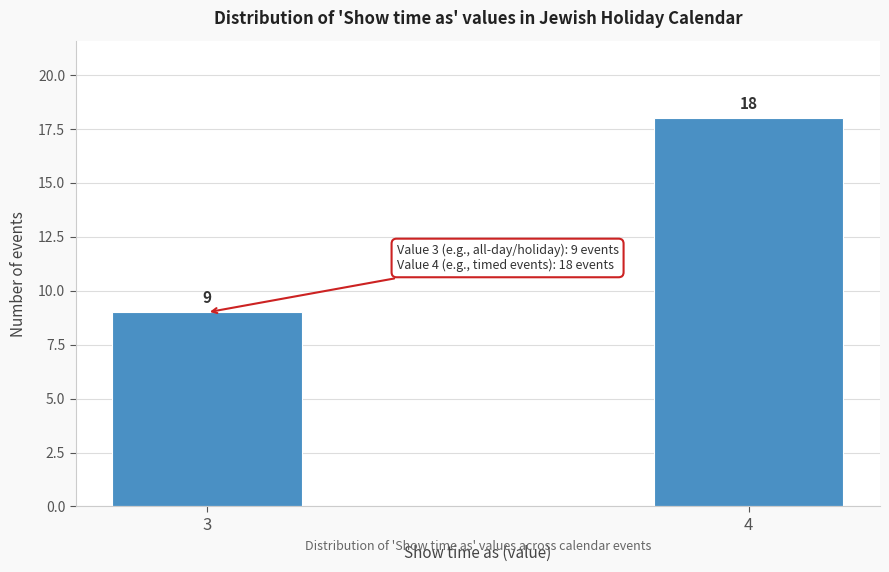

Reading left to right, what are all the values shown in this chart?

3=9	4=18